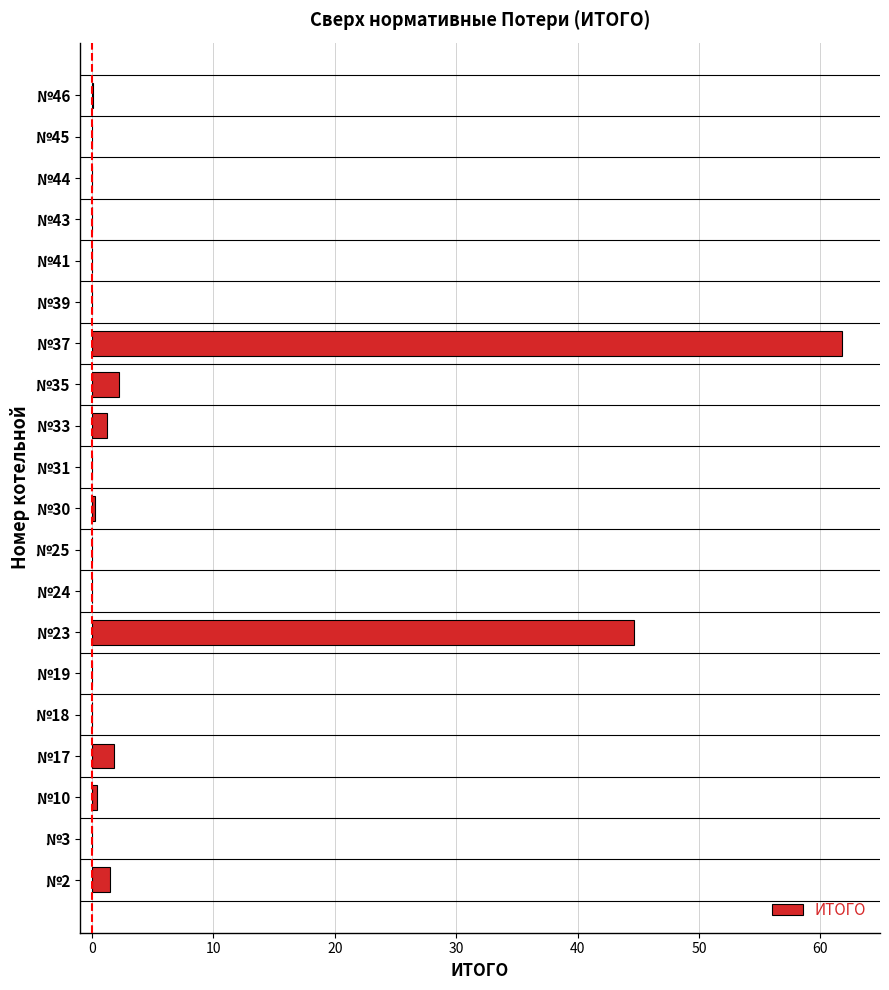

Is it true that the value at №23 is 44.7?

True